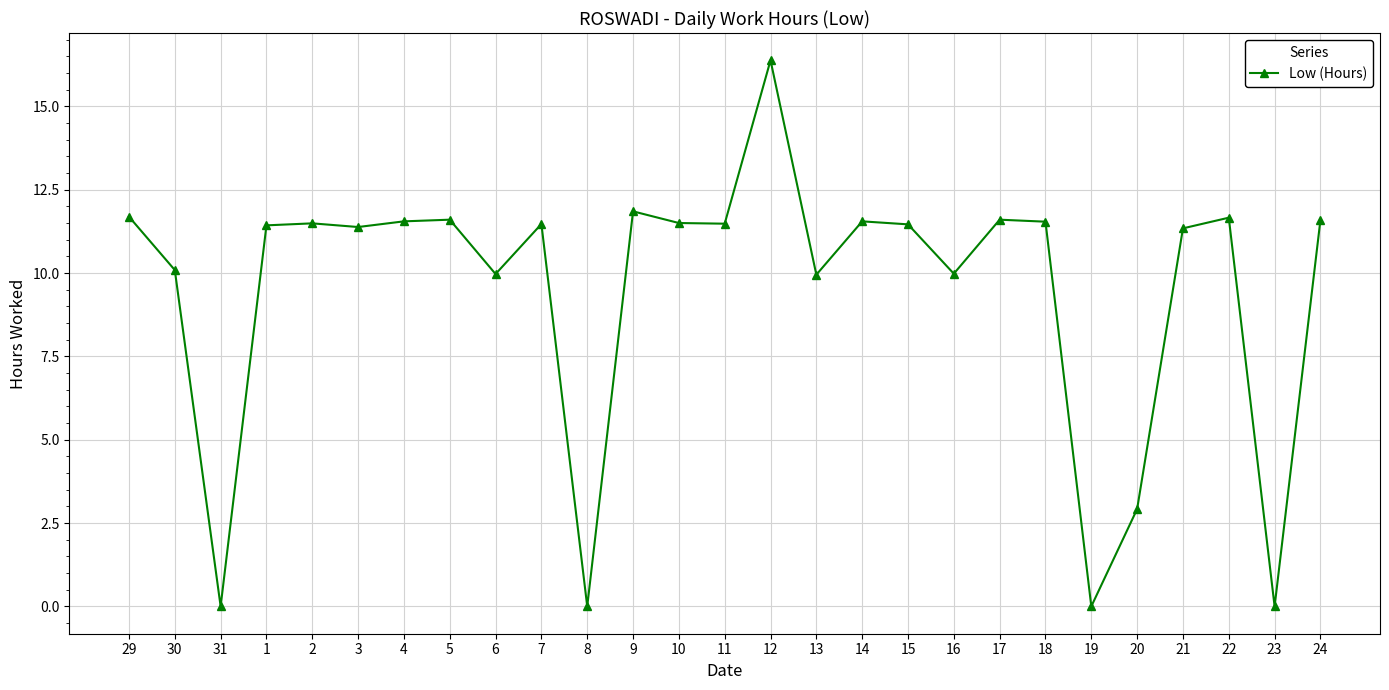

What is the change in value from 29 to 13?

-1.7